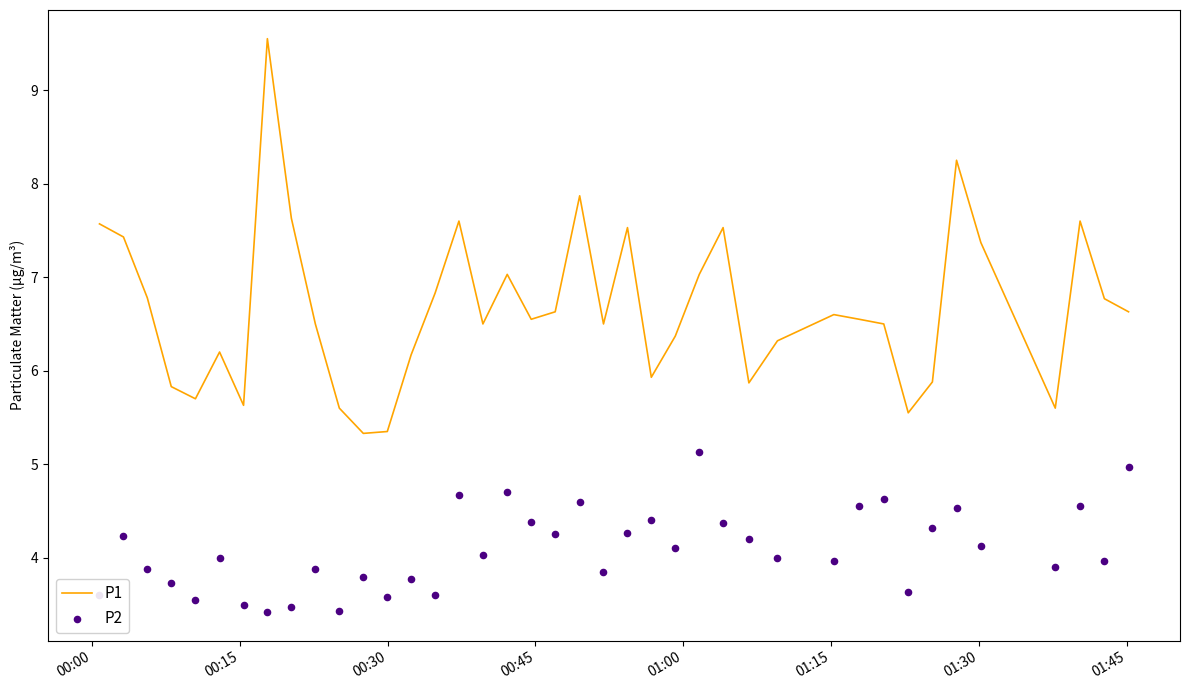

At how many categories does at least one series exceed 3?

40